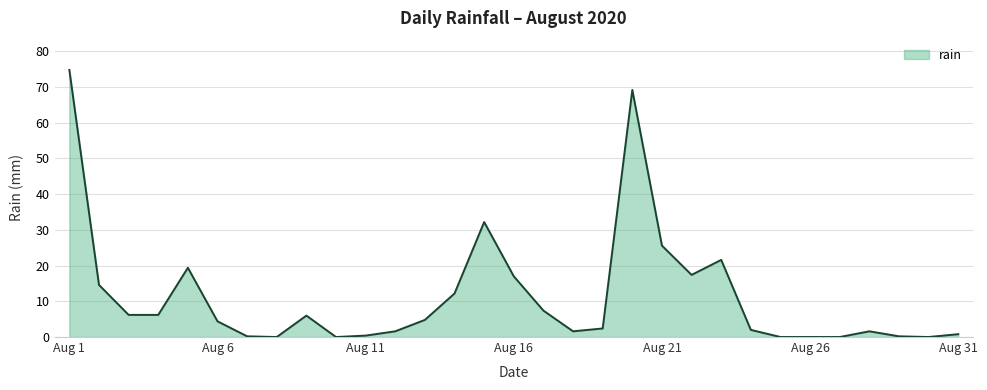

What is the difference between the maximum and minimum values?

74.8